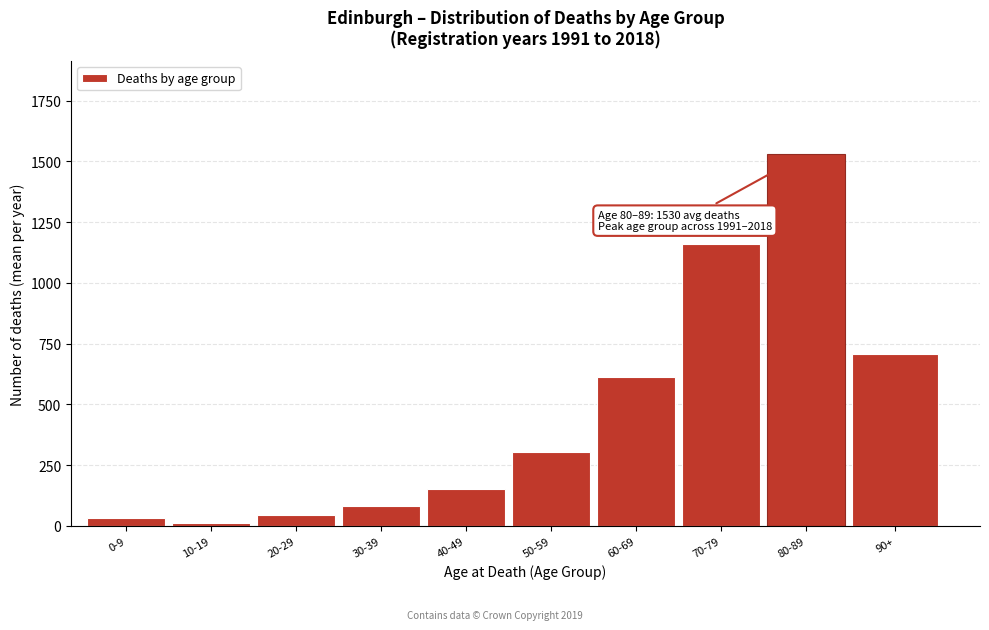

Reading right to left, what are all the values shown in this chart?

709.1	1530.4	1159.7	612.5	305.9	152.9	80.2	43.8	12.9	33.4